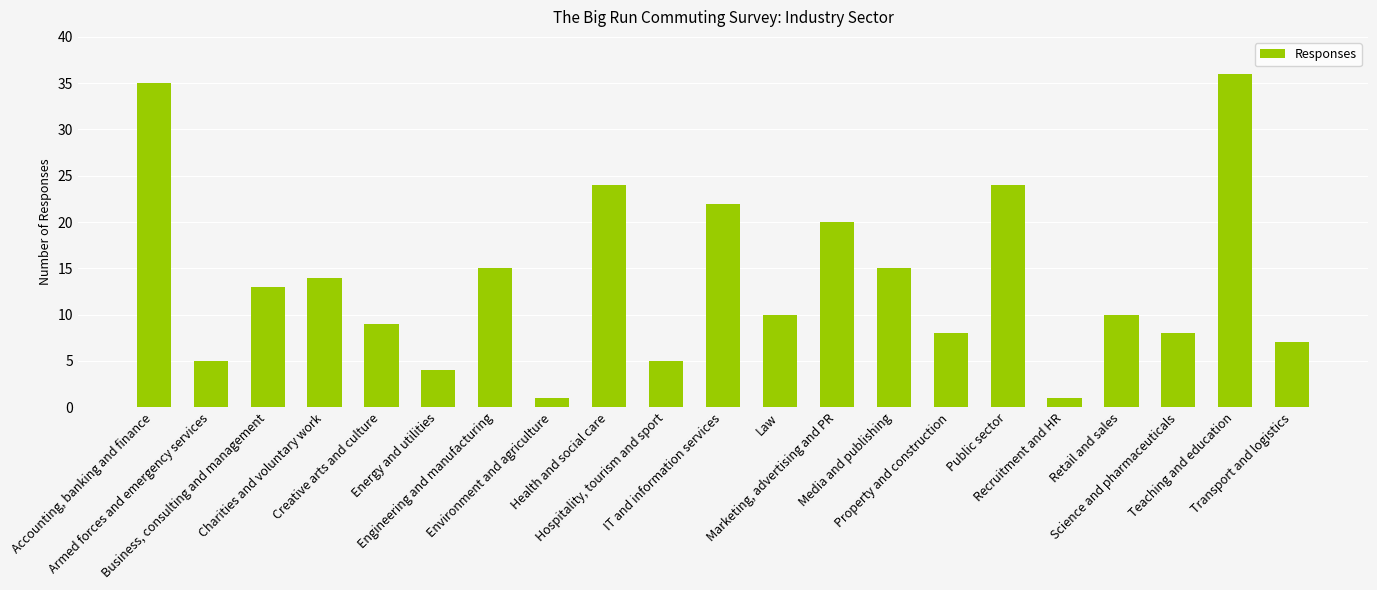

Reading left to right, extract all data points from this chart.

Accounting, banking and finance=35	Armed forces and emergency services=5	Business, consulting and management=13	Charities and voluntary work=14	Creative arts and culture=9	Energy and utilities=4	Engineering and manufacturing=15	Environment and agriculture=1	Health and social care=24	Hospitality, tourism and sport=5	IT and information services=22	Law=10	Marketing, advertising and PR=20	Media and publishing=15	Property and construction=8	Public sector=24	Recruitment and HR=1	Retail and sales=10	Science and pharmaceuticals=8	Teaching and education=36	Transport and logistics=7